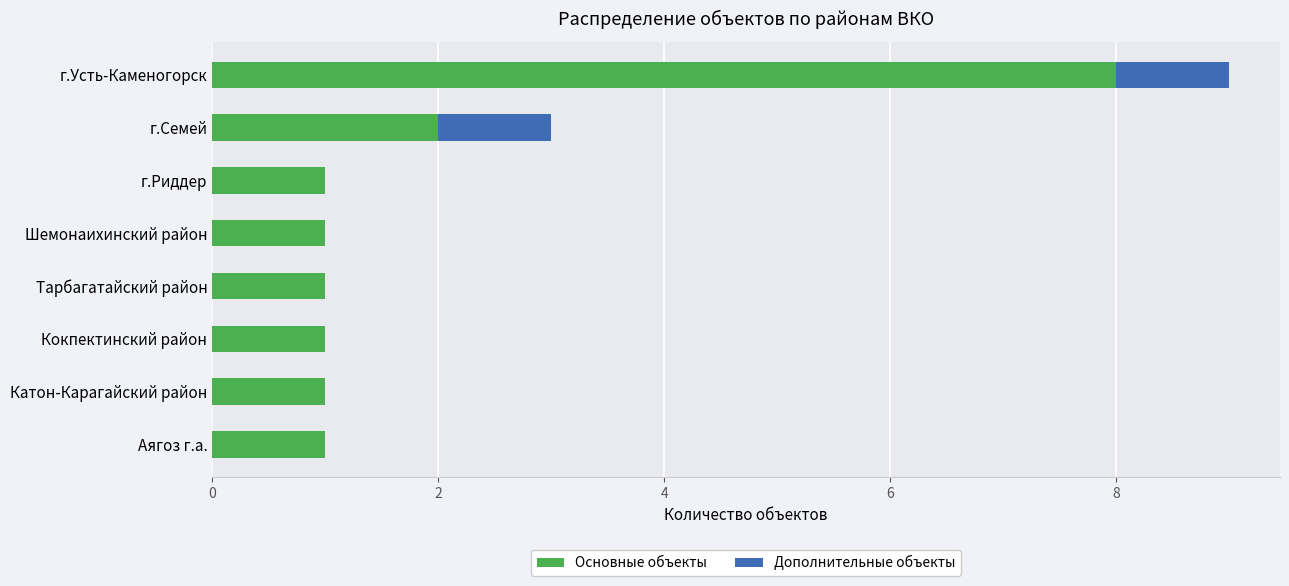

At which category is the sum across all series the highest?

г.Усть-Каменогорск